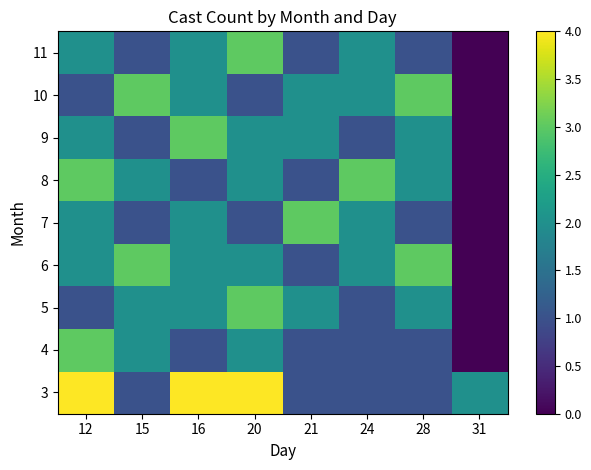

What is the difference between the highest and lowest values at 21?

2